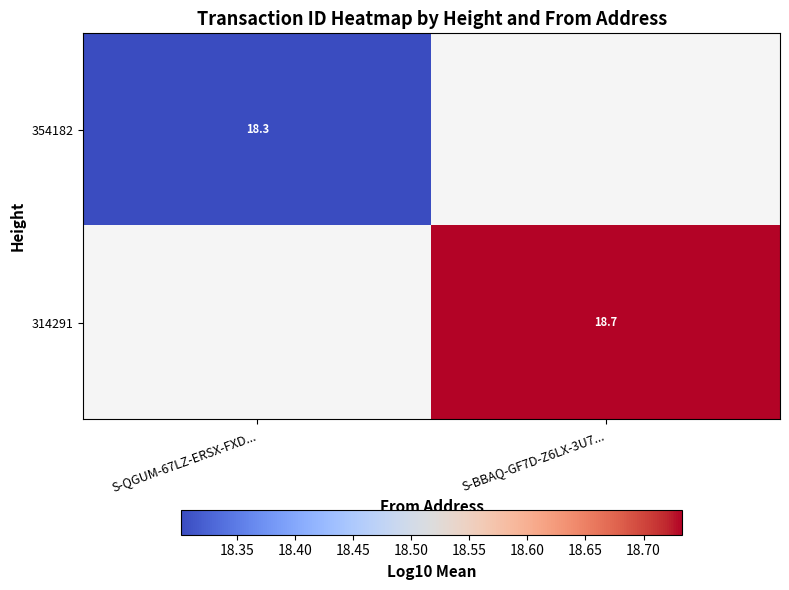

How many values in the 314291 series exceed 18?

1